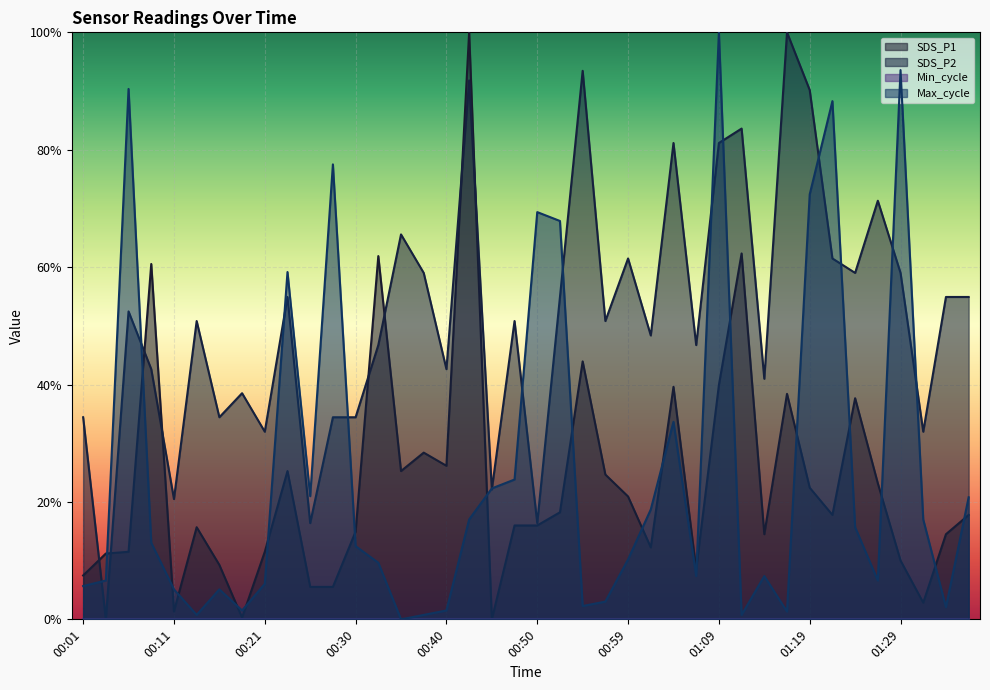

Rank the series by their maximum value, from highest to lowest.

SDS_P1, SDS_P2, Max_cycle